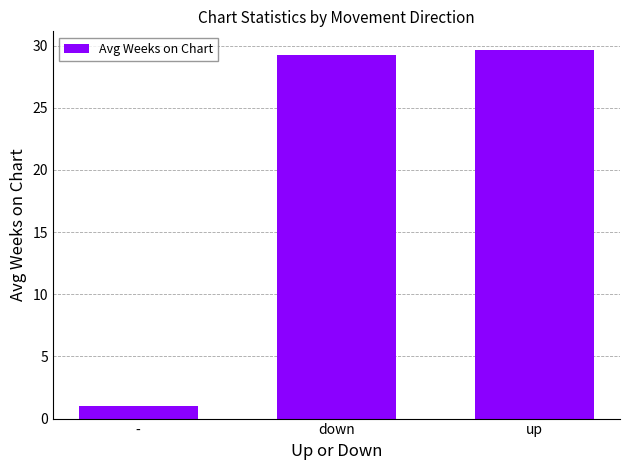

Count the number of values greater than 29.

2